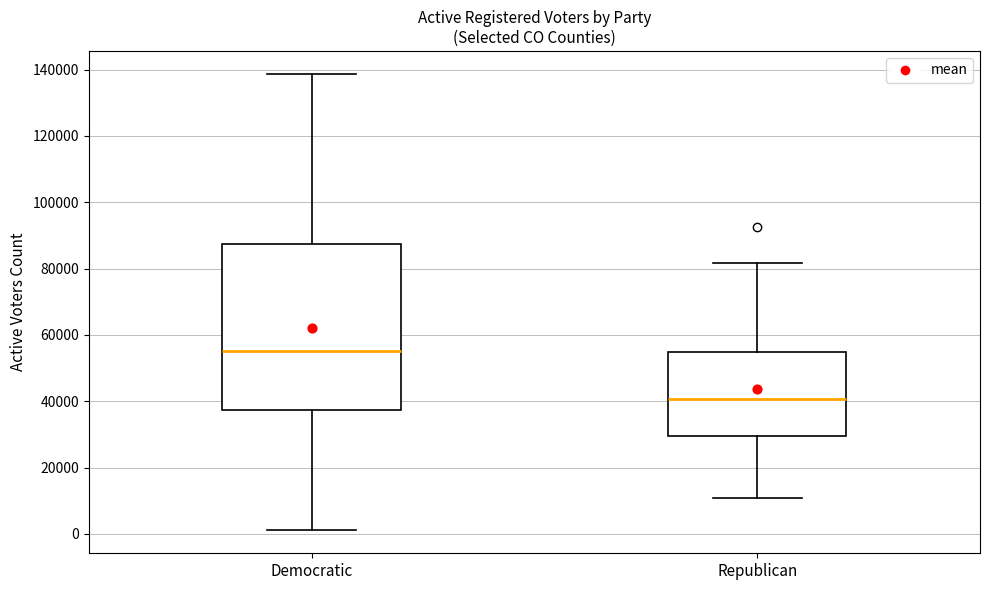

Reading left to right, transcribe this box plot: for each box, give where its median line is, the range the box spans, and where its two whiskers end, as read against the y-axis. The values are not printed on the chart, so give them approximately, as read against the axis.

Democratic: median 56000, box 38000 to 88000, whiskers 2000 to 138000
Republican: median 40000, box 30000 to 54000, whiskers 10000 to 82000